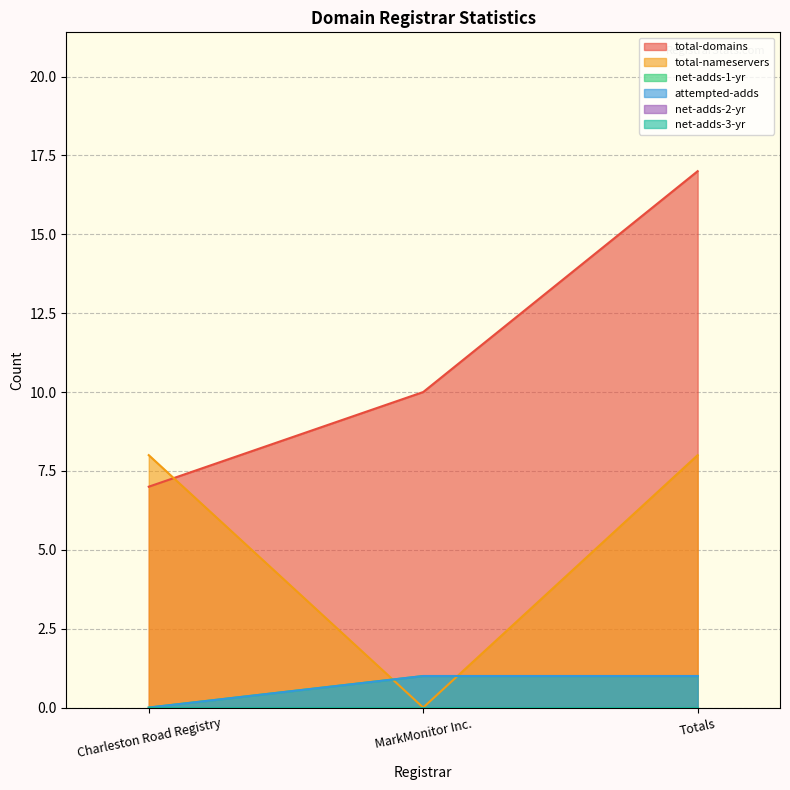

At which category is the sum across all series the highest?

Totals